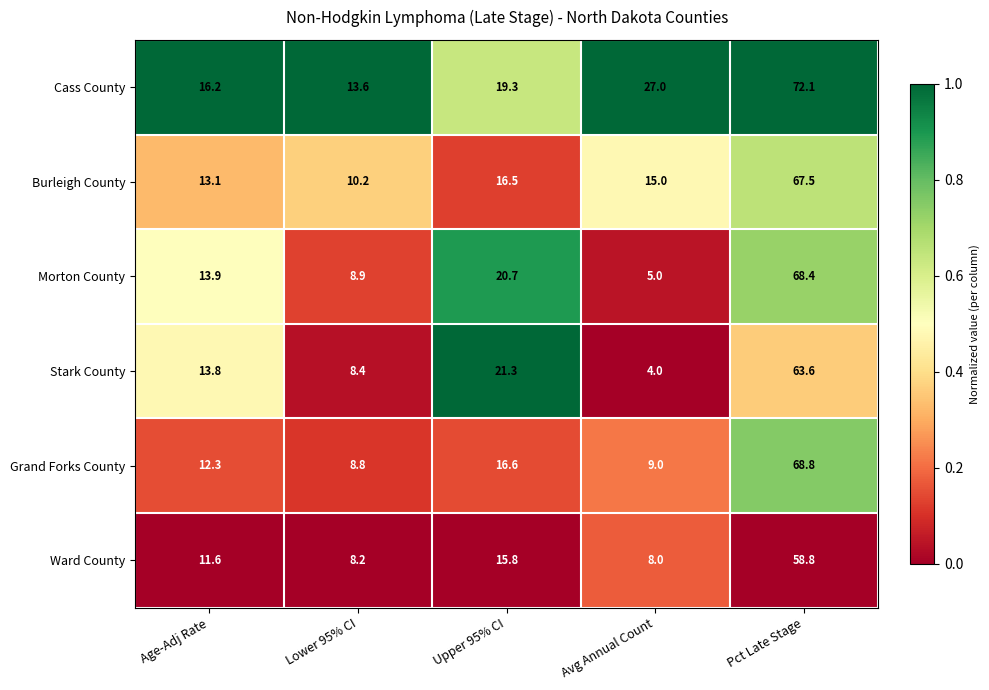

List the series in order of their peak value, highest first.

Cass County, Grand Forks County, Morton County, Burleigh County, Stark County, Ward County